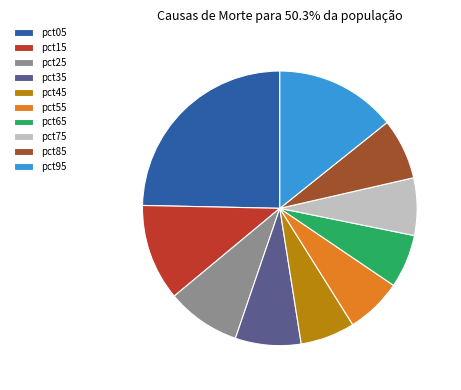

Count the number of slices in the pie.

10